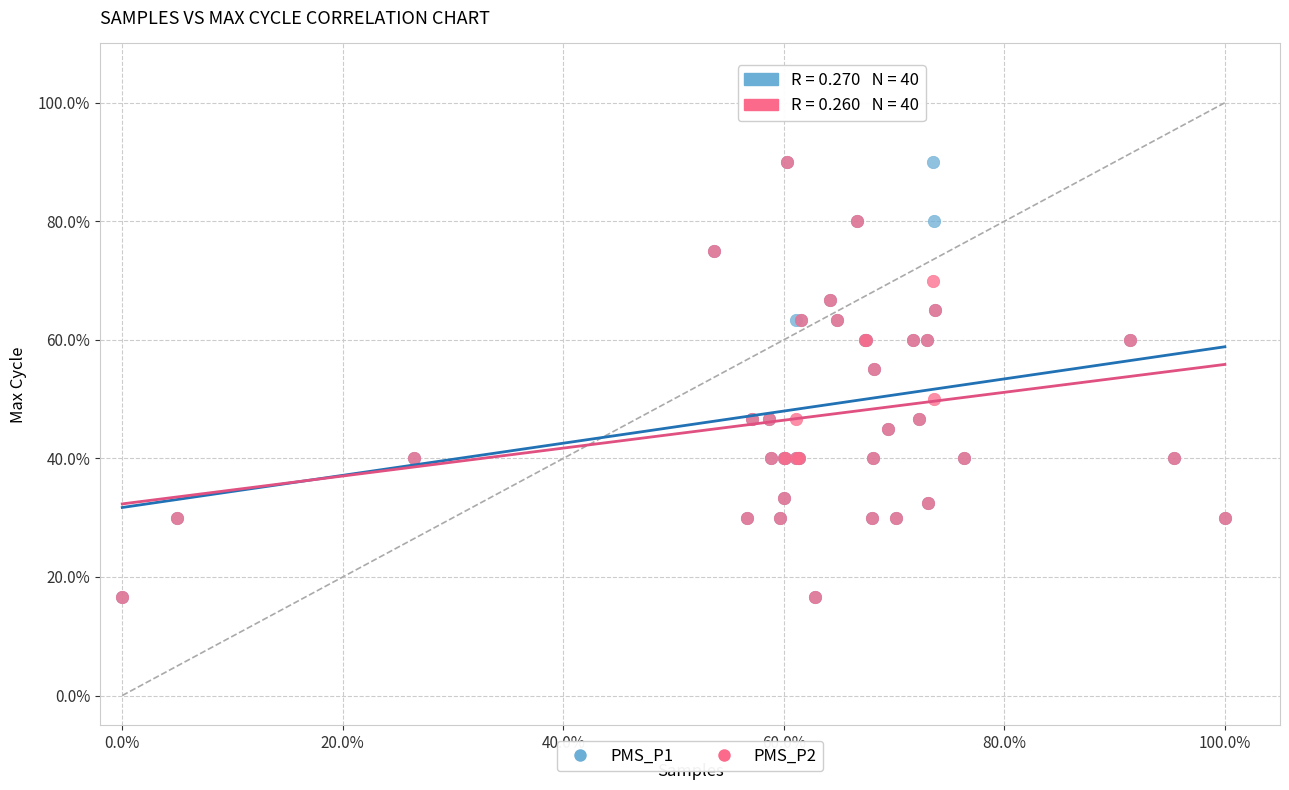

What are all the series names shown in the legend?

PMS_P1, PMS_P2